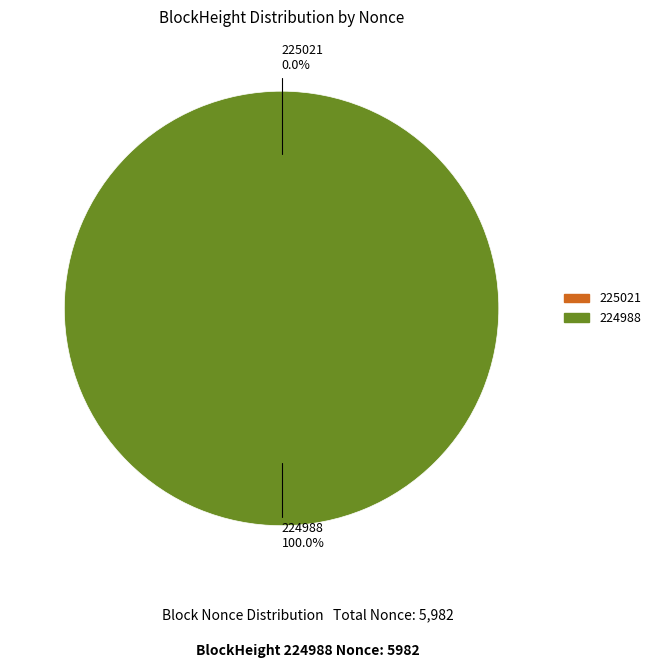

Which slice represents more than half of the pie?

224988